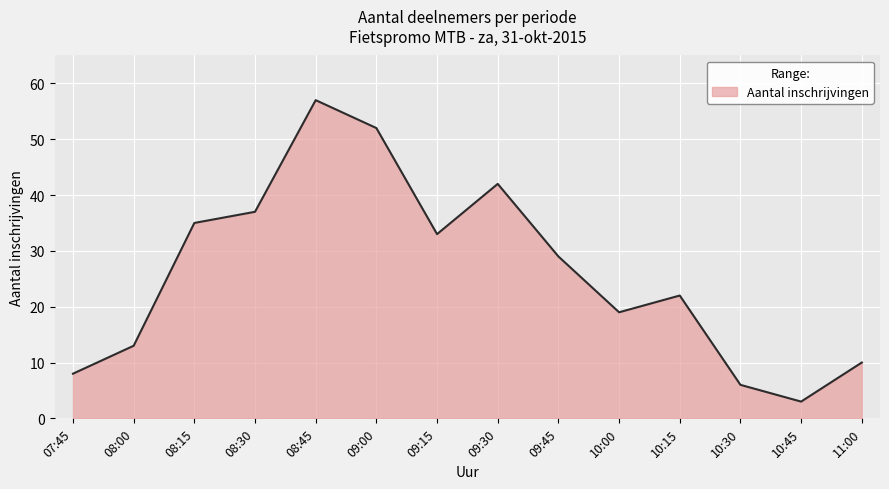

What is the ratio of the value at 09:00 to the value at 08:45?

0.9